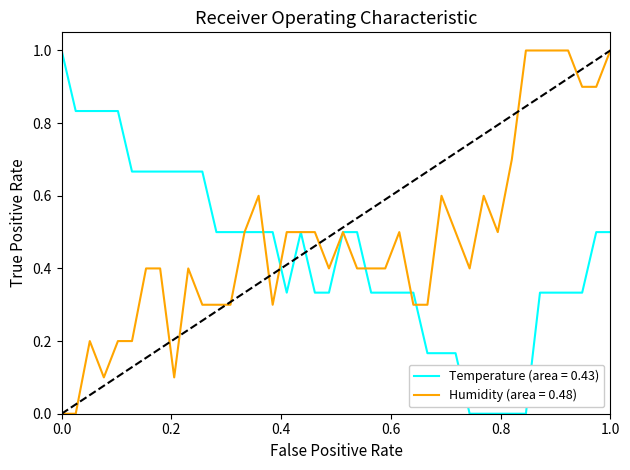

What is the greatest value displayed?

1.0